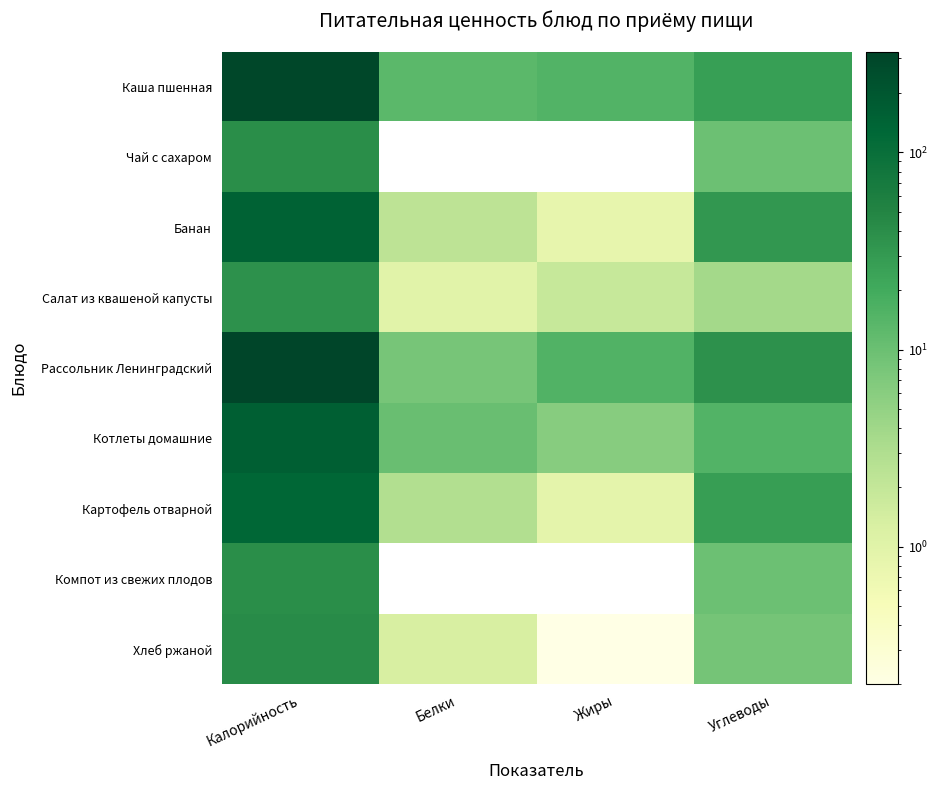

Between Калорийность and Жиры, which is larger?

Калорийность